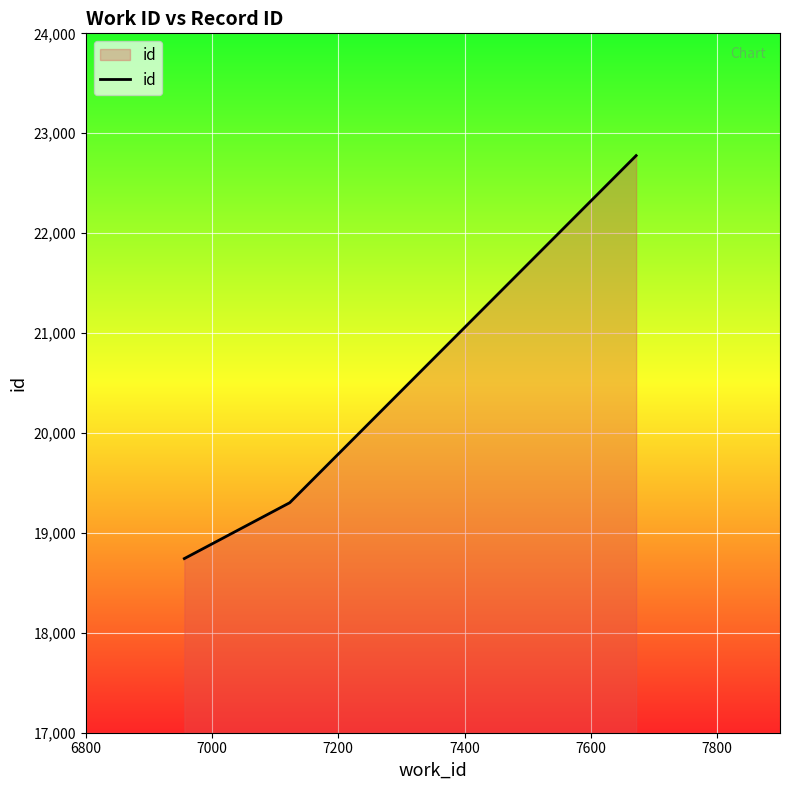

What is the maximum value shown in the chart?

22776